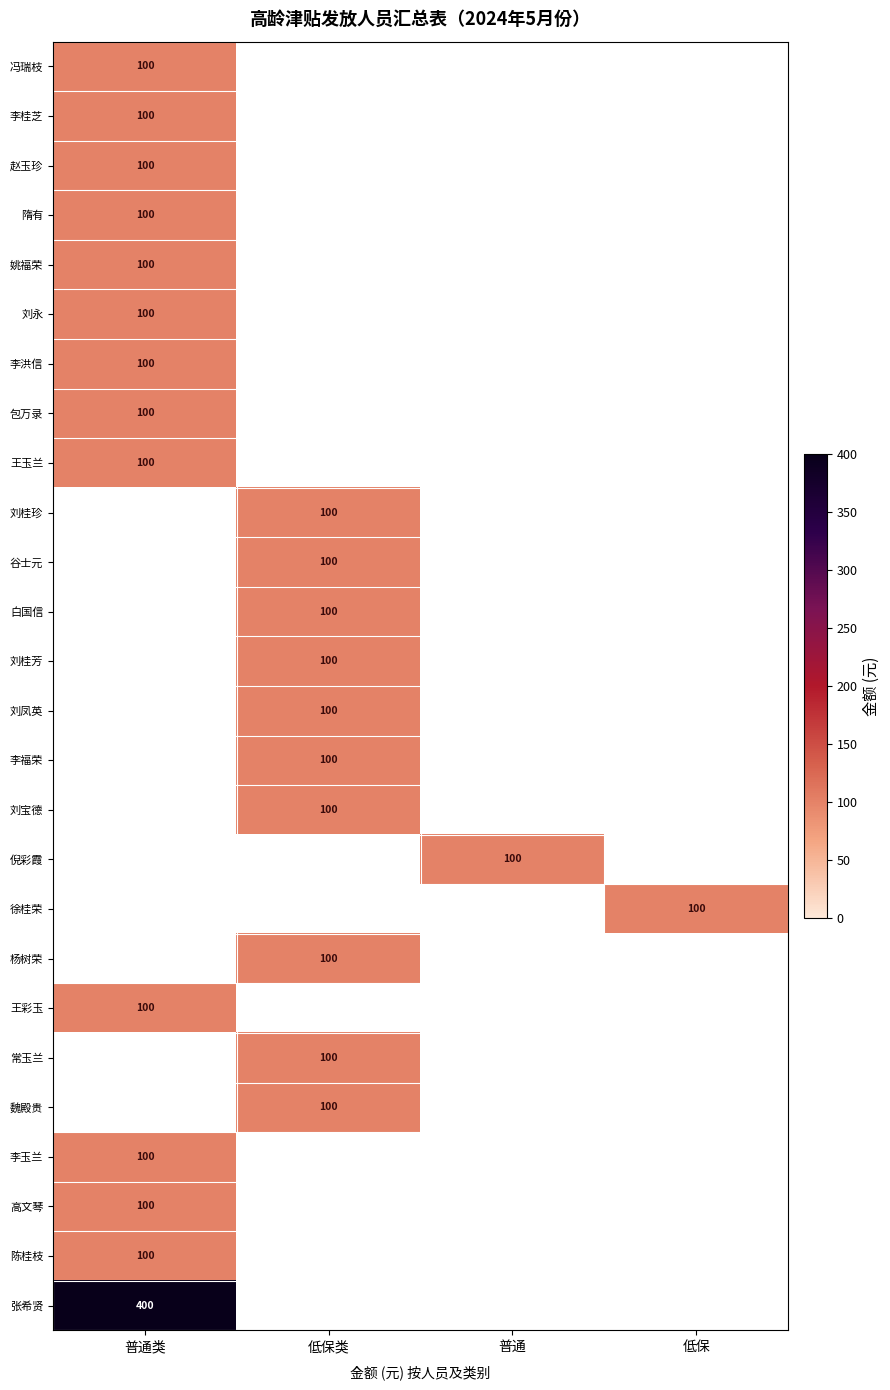

Is it true that 高文琴 equals 65 at 普通类?

False